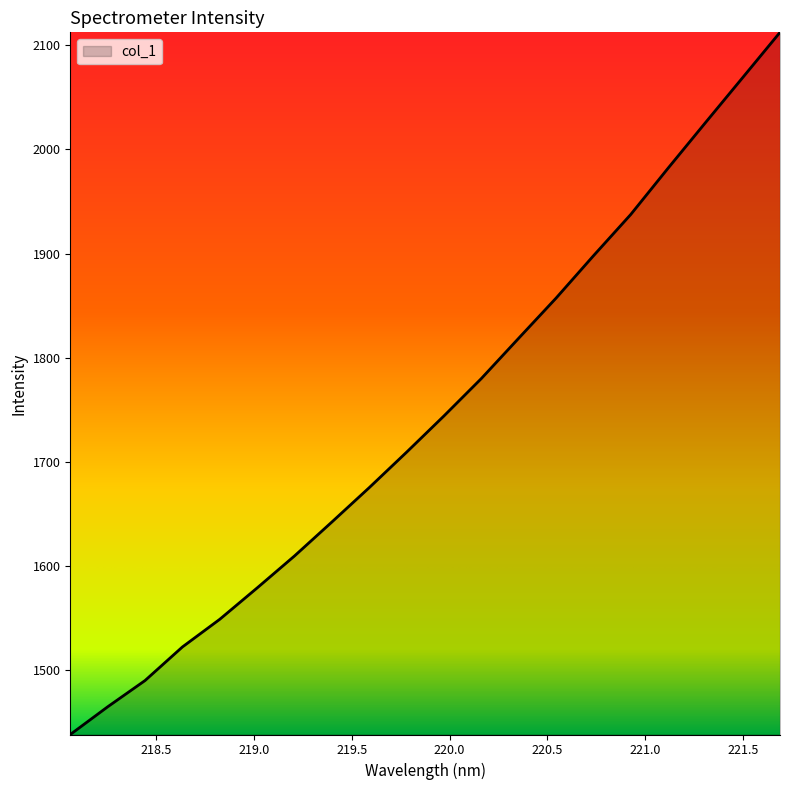

What is the maximum value shown in the chart?

2112.5